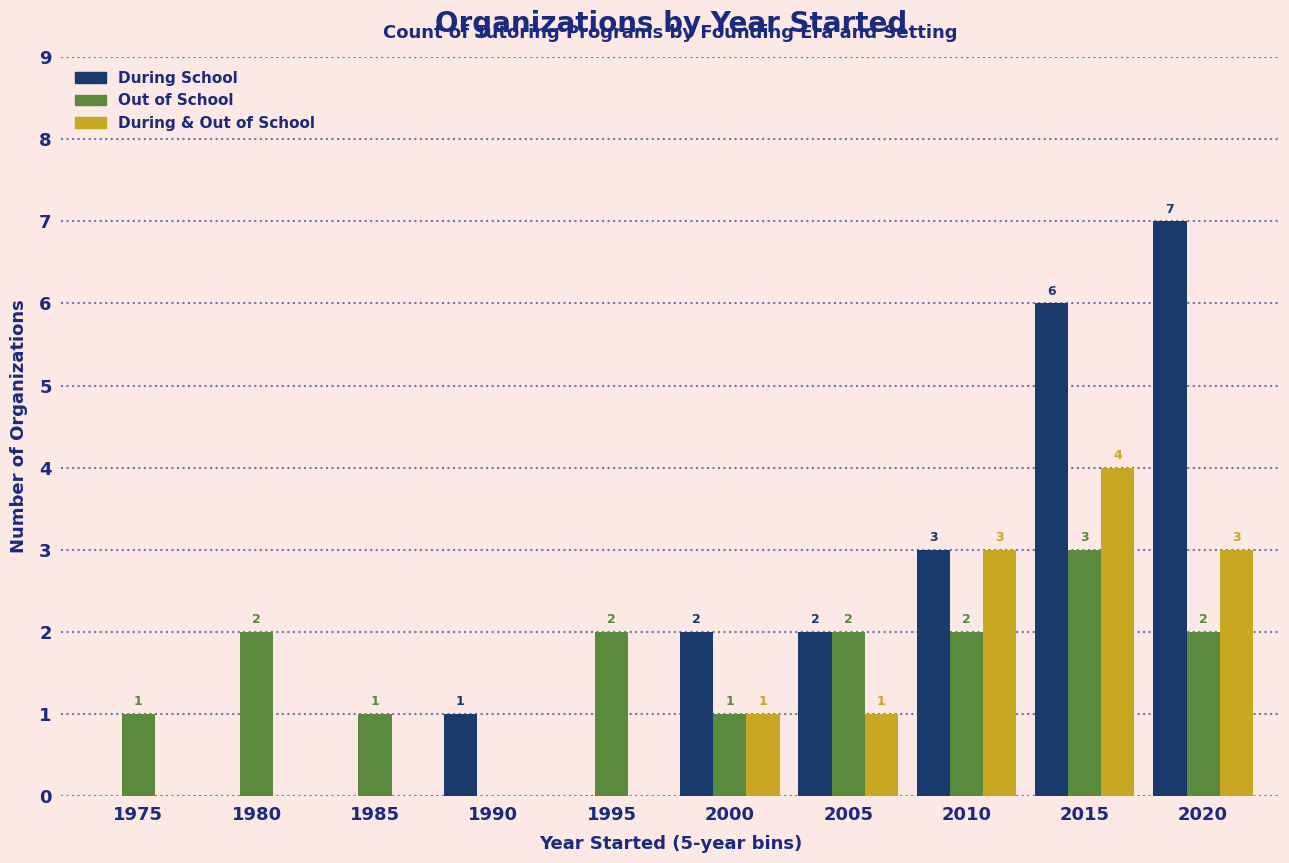

What value does the During School series have at 2015?

6